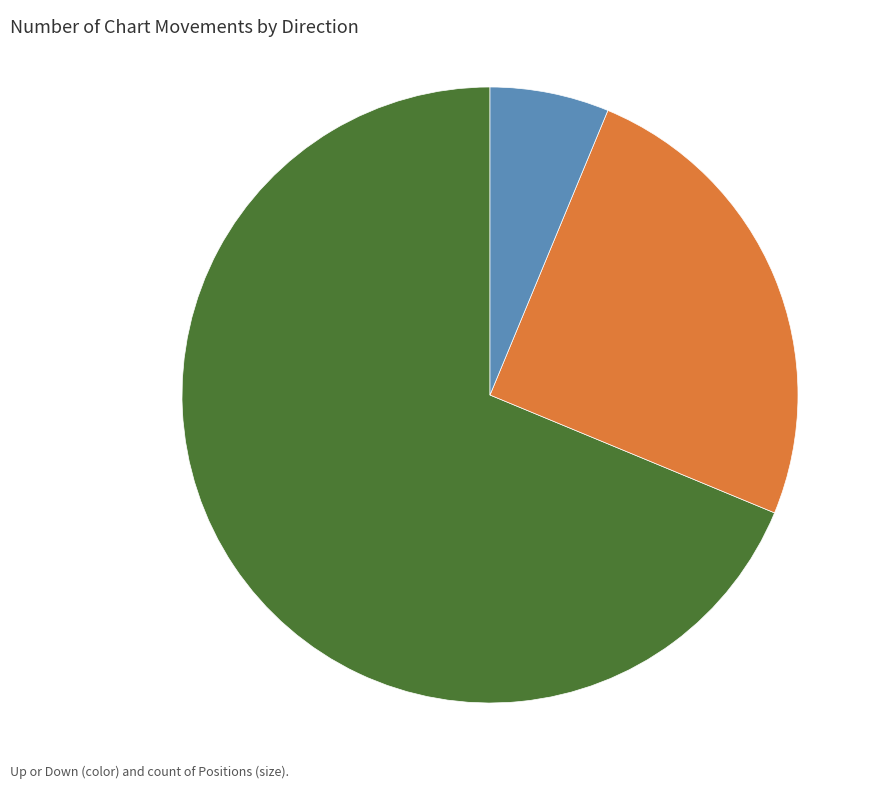

Do - and up together represent more than half of the pie?

Yes